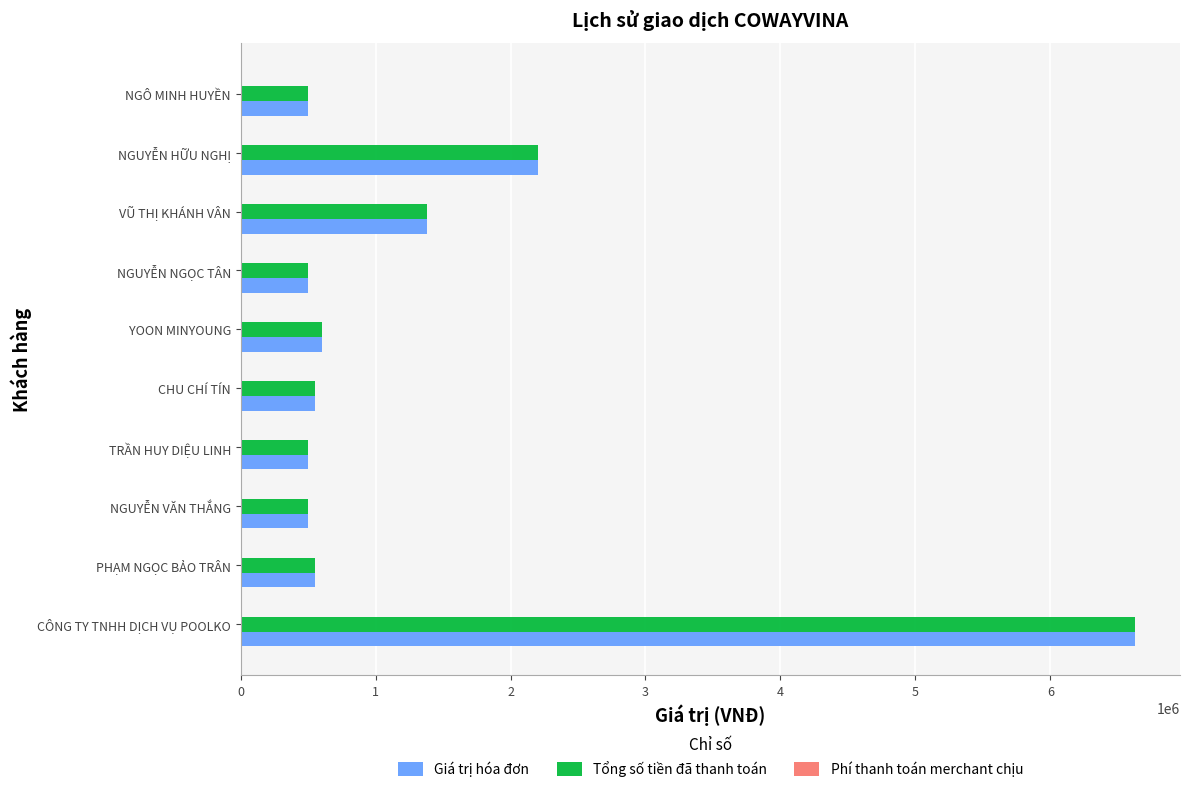

How many series are shown in this chart?

3